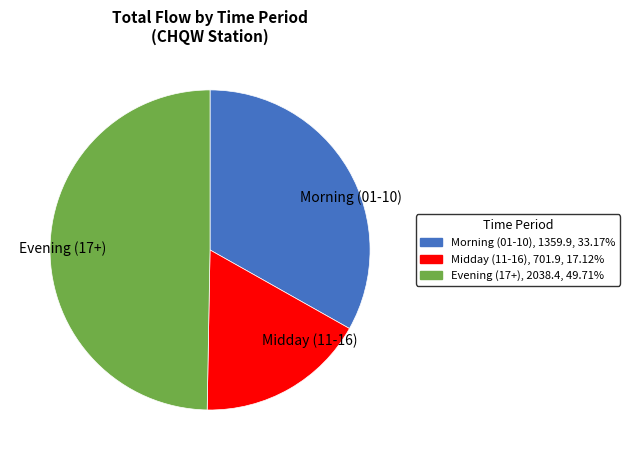

Rank the categories by value from highest to lowest.

Evening (17+), Morning (01-10), Midday (11-16)